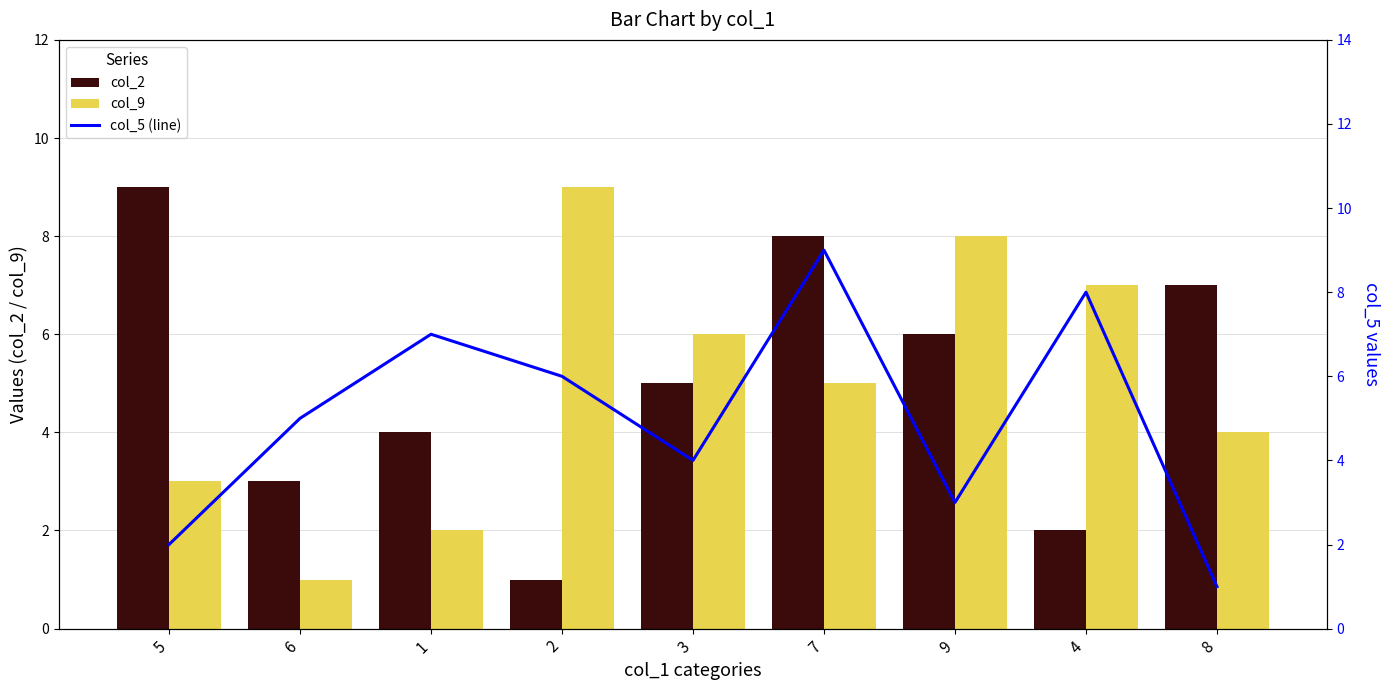

What is the total value across all series at 7?

22